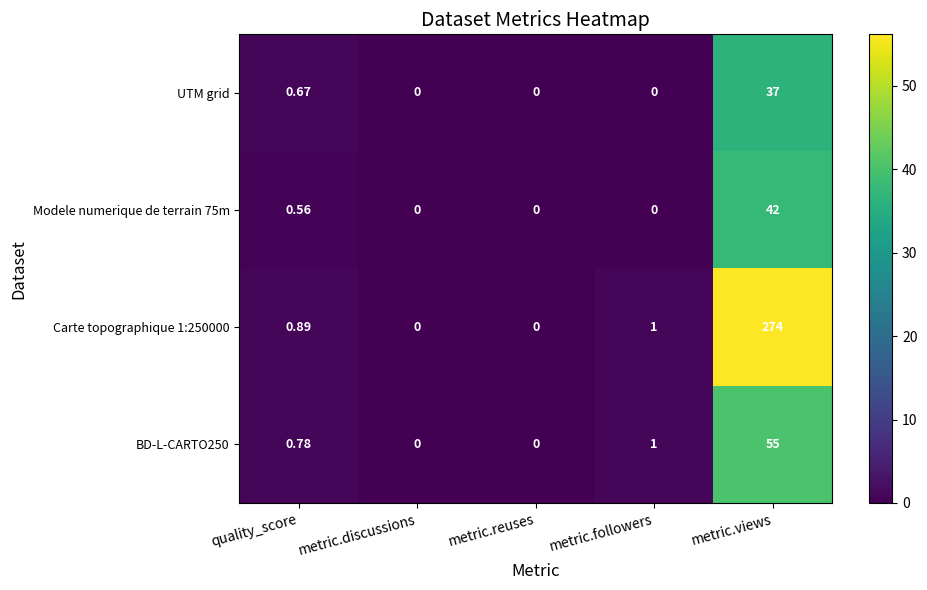

Which label corresponds to the largest value in the chart?

metric.views